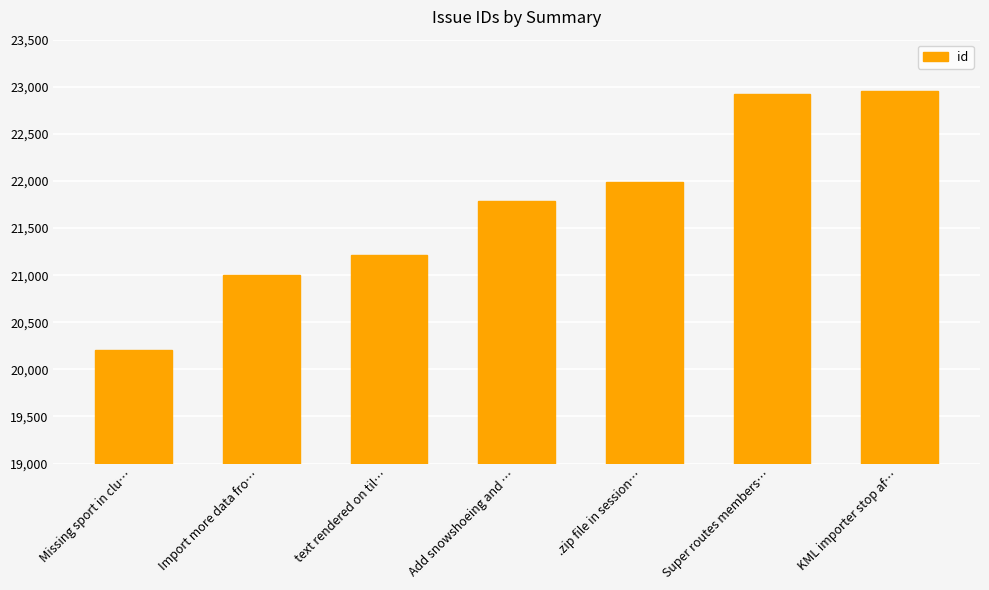

Reading left to right, what are all the values shown in this chart?

20208	21007	21212	21789	21984	22927	22958